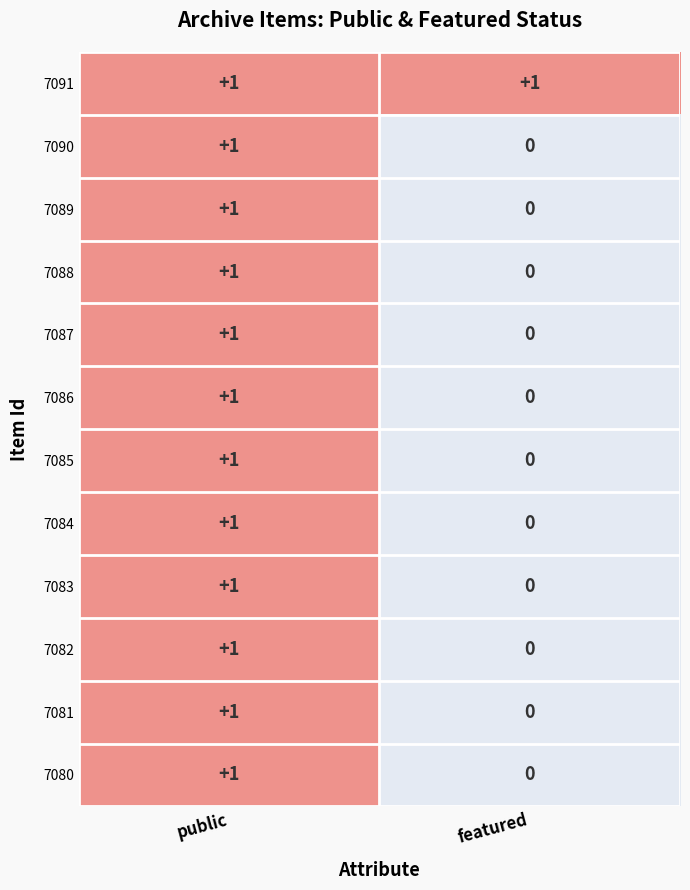

Where is 7083 nearest to the value 0?

featured